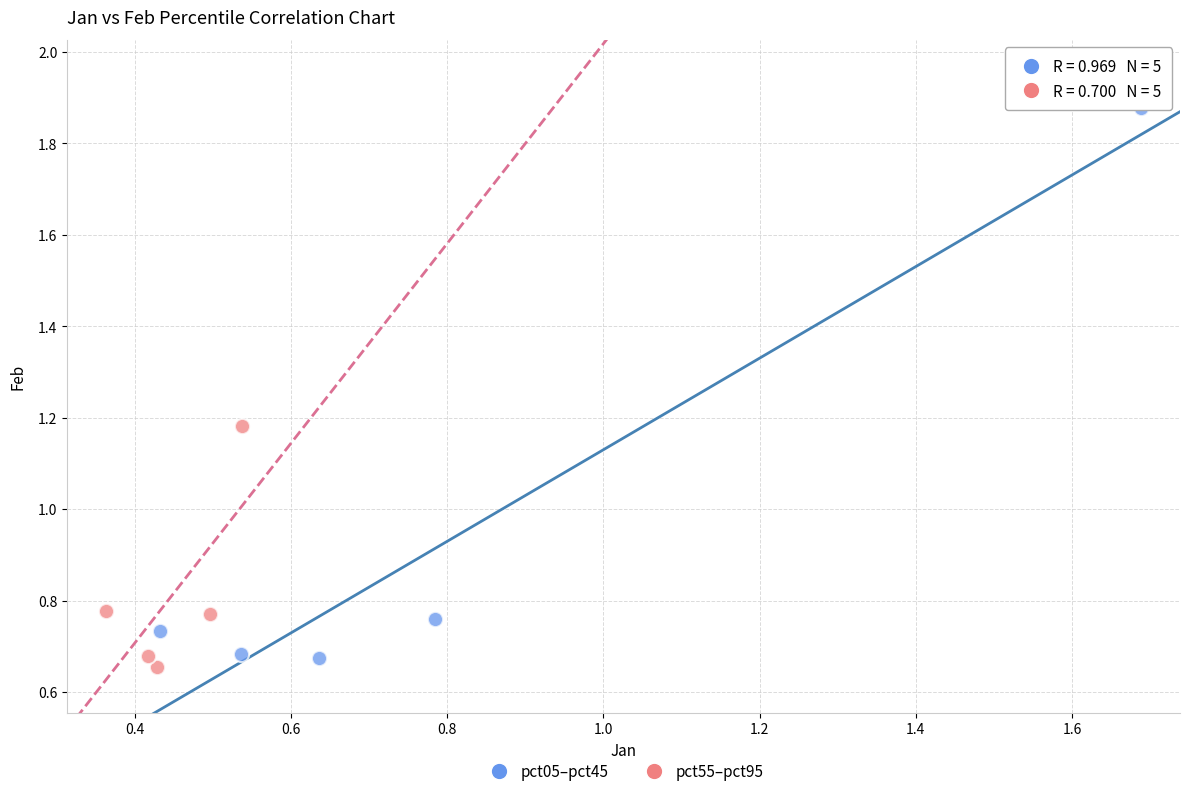

Which series reaches the maximum Y coordinate?

pct05–pct45